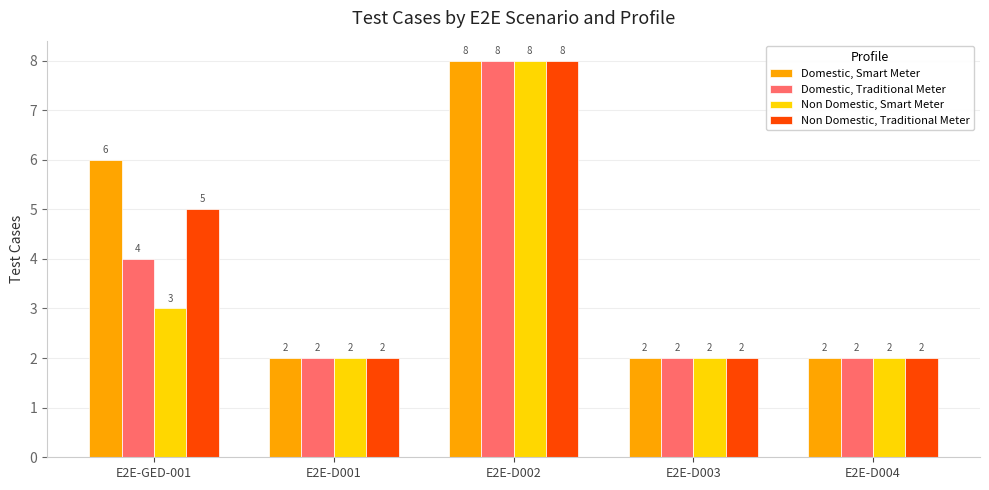

What position from the right is E2E-D004?

1